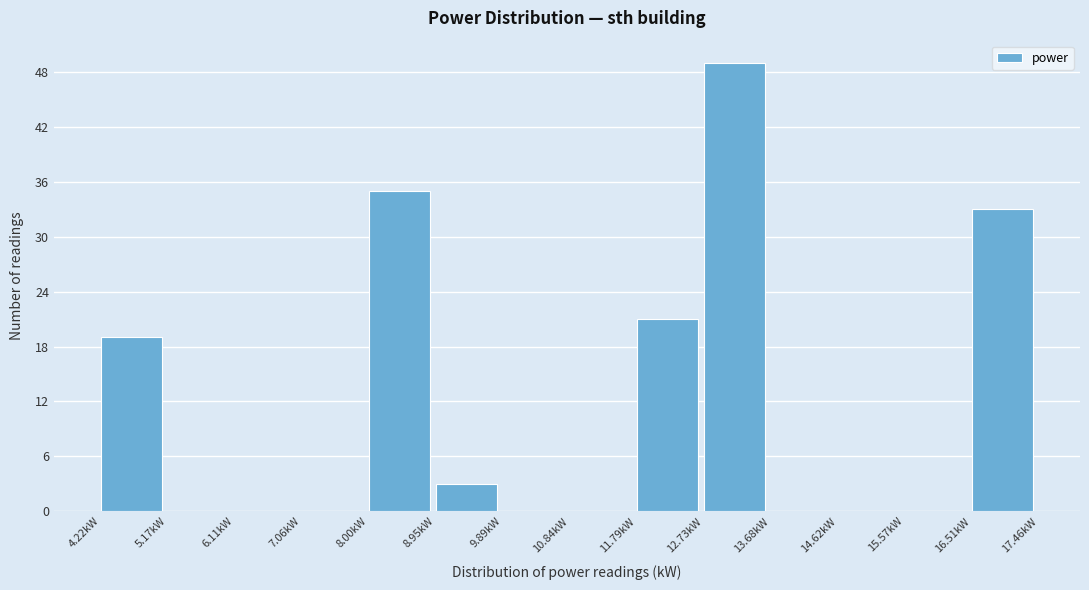

How tall is the bar that spans 8.0 to 8.9 on the x-axis? Neither the bar edges nor the heights are printed on the chart, so give them approximately, as read against the axes.

35